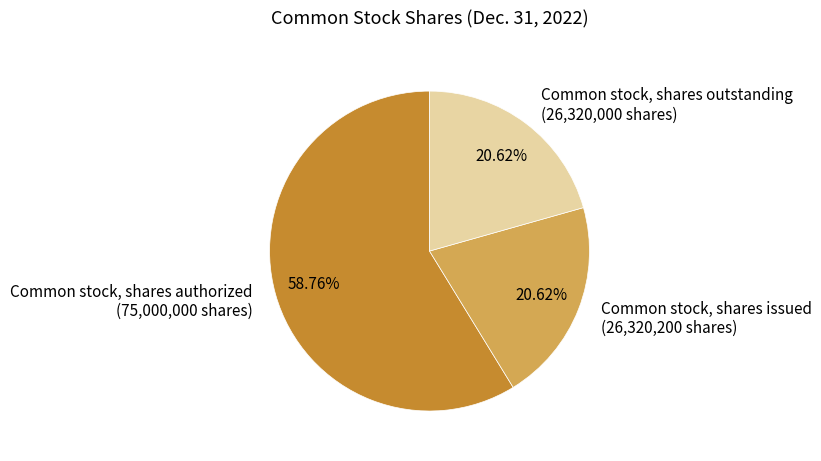

The Common stock, shares outstanding slice represents 21% of the pie. True or false?

True